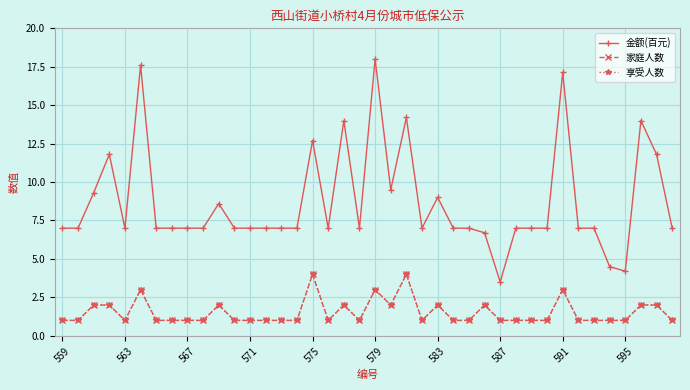

Is this an area chart (filled region under the line)?

No